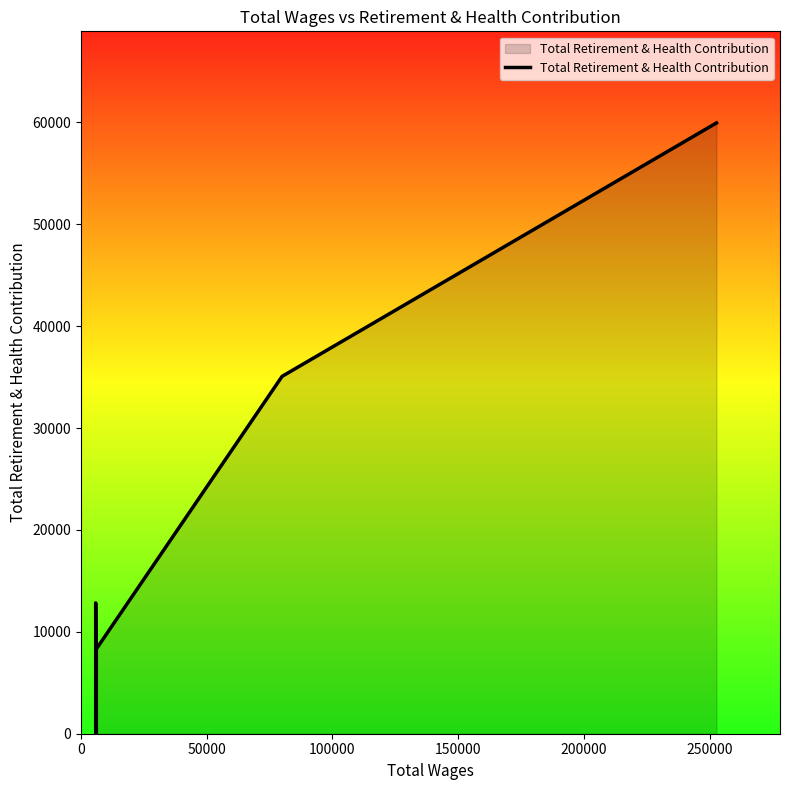

Does the chart have visible grid lines?

No